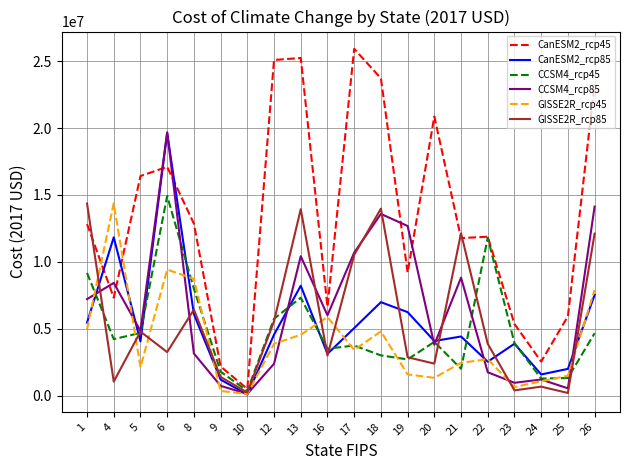

What are all the series names shown in the legend?

CanESM2_rcp45, CanESM2_rcp85, CCSM4_rcp45, CCSM4_rcp85, GISSE2R_rcp45, GISSE2R_rcp85